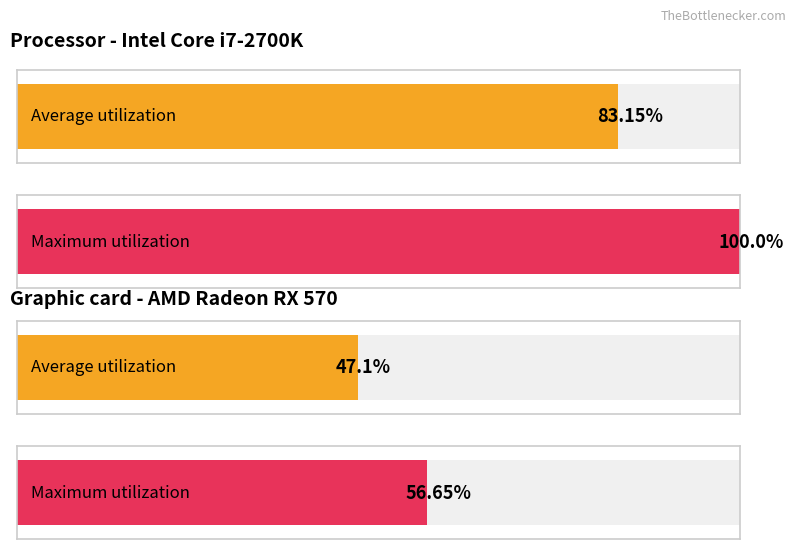

What are all the series names shown in the legend?

Average utilization, Maximum utilization